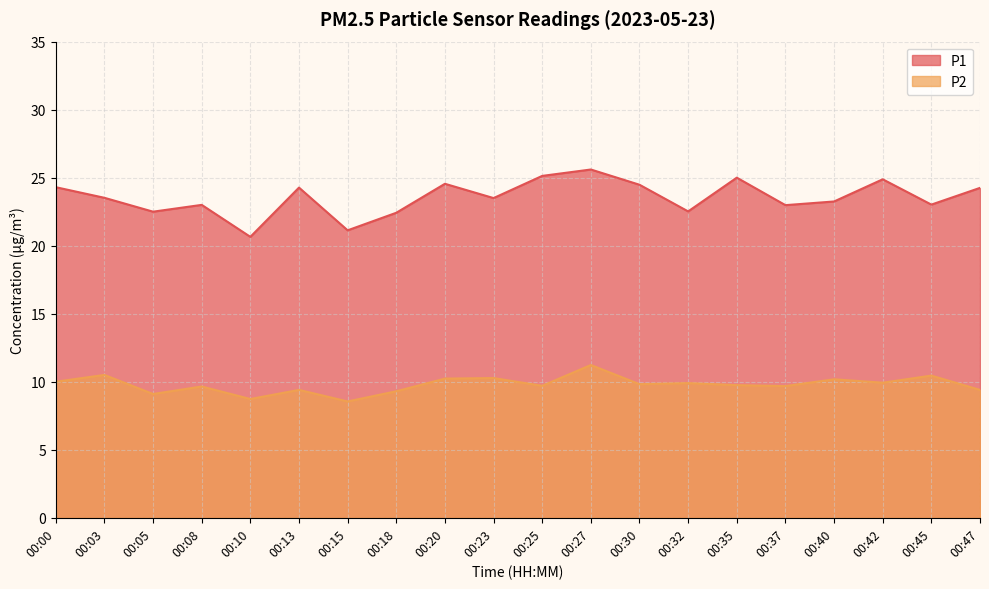

Reading right to left, list all the values displayed in this chart.

P1: 00:47=24.2	00:45=23.0	00:42=24.9	00:40=23.2	00:37=23.0	00:35=25.0	00:32=22.5	00:30=24.5	00:27=25.6	00:25=25.1	00:23=23.5	00:20=24.6	00:18=22.4	00:15=21.1	00:13=24.3	00:10=20.6	00:08=23.0	00:05=22.5	00:03=23.5	00:00=24.3
P2: 00:47=9.4	00:45=10.4	00:42=9.9	00:40=10.2	00:37=9.7	00:35=9.8	00:32=9.9	00:30=9.8	00:27=11.2	00:25=9.7	00:23=10.3	00:20=10.2	00:18=9.3	00:15=8.6	00:13=9.4	00:10=8.7	00:08=9.7	00:05=9.1	00:03=10.5	00:00=10.0